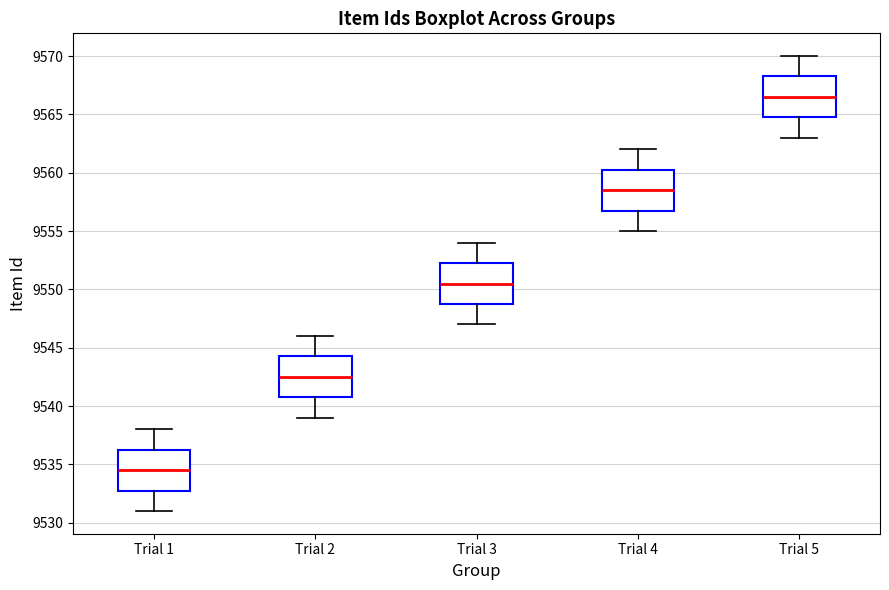

Reading left to right, read every box against the y-axis: the position of its median line, the range the box covers, and the ends of its whiskers. The values are not printed on the chart, so give them approximately, as read against the axis.

Trial 1: median 9534.5, box 9533.0 to 9536.5, whiskers 9531.0 to 9538.0
Trial 2: median 9542.5, box 9541.0 to 9544.5, whiskers 9539.0 to 9546.0
Trial 3: median 9550.5, box 9549.0 to 9552.5, whiskers 9547.0 to 9554.0
Trial 4: median 9558.5, box 9557.0 to 9560.5, whiskers 9555.0 to 9562.0
Trial 5: median 9566.5, box 9565.0 to 9568.5, whiskers 9563.0 to 9570.0